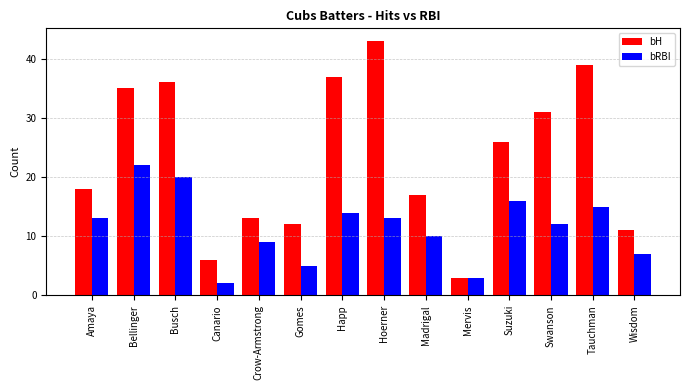

Reading right to left, extract all data points from this chart.

bH: Wisdom=11	Tauchman=39	Swanson=31	Suzuki=26	Mervis=3	Madrigal=17	Hoerner=43	Happ=37	Gomes=12	Crow-Armstrong=13	Canario=6	Busch=36	Bellinger=35	Amaya=18
bRBI: Wisdom=7	Tauchman=15	Swanson=12	Suzuki=16	Mervis=3	Madrigal=10	Hoerner=13	Happ=14	Gomes=5	Crow-Armstrong=9	Canario=2	Busch=20	Bellinger=22	Amaya=13